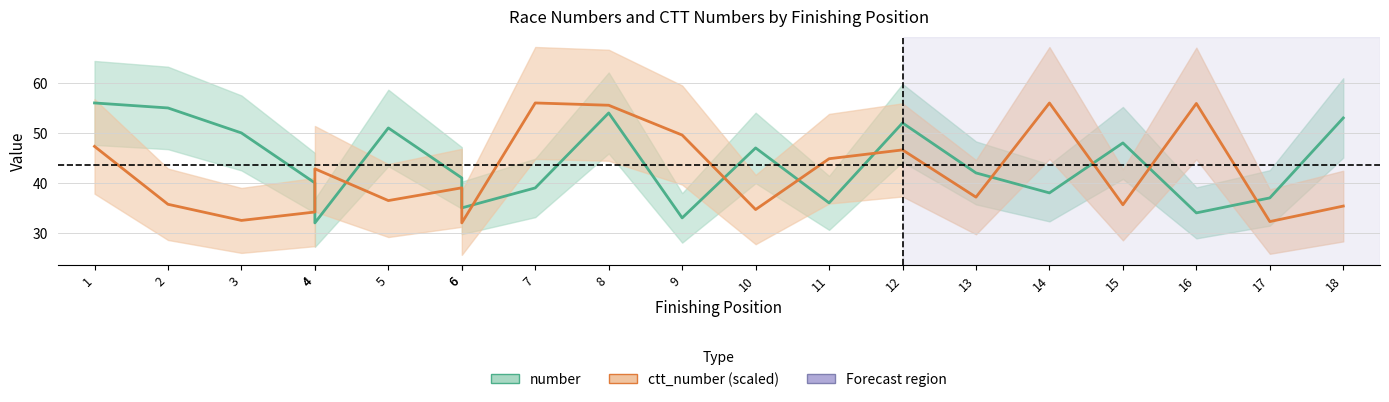

How many interior local peaks does the ctt_number (scaled) series have?

6